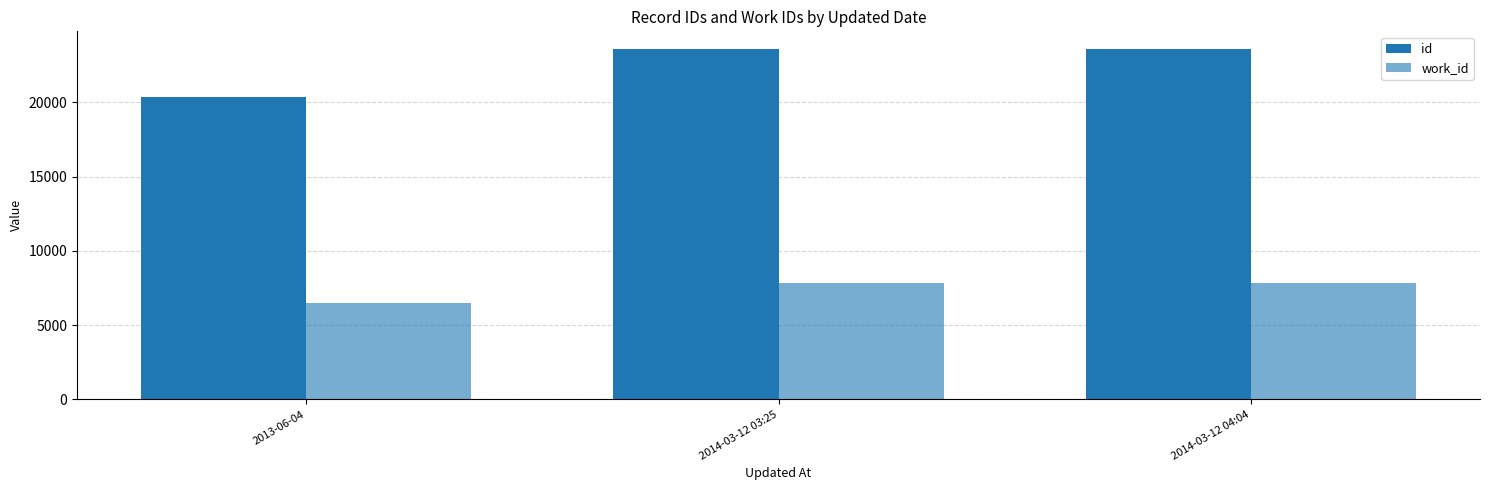

Reading left to right, what are all the values shown in this chart?

id: 2013-06-04=20347	2014-03-12 03:25=23566	2014-03-12 04:04=23607
work_id: 2013-06-04=6506	2014-03-12 03:25=7835	2014-03-12 04:04=7835